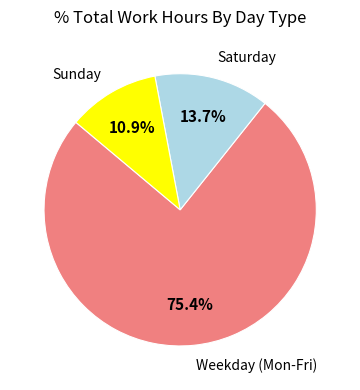

Count the number of slices in the pie.

3